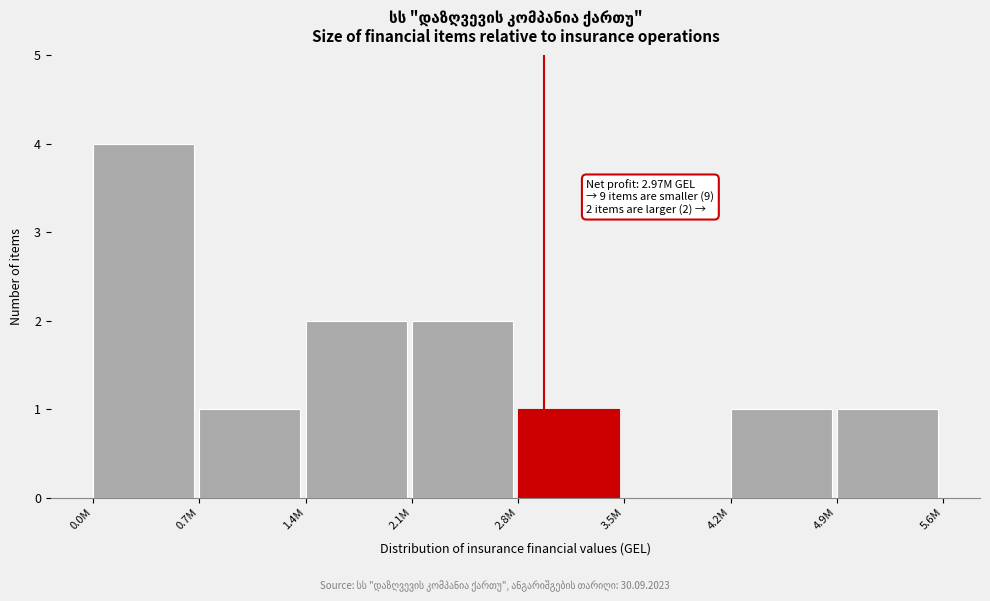

Reading right to left, what are all the values shown in this chart?

4.9M=1	4.2M=1	3.5M=0	2.8M=1	2.1M=2	1.4M=2	0.7M=1	0.0M=4